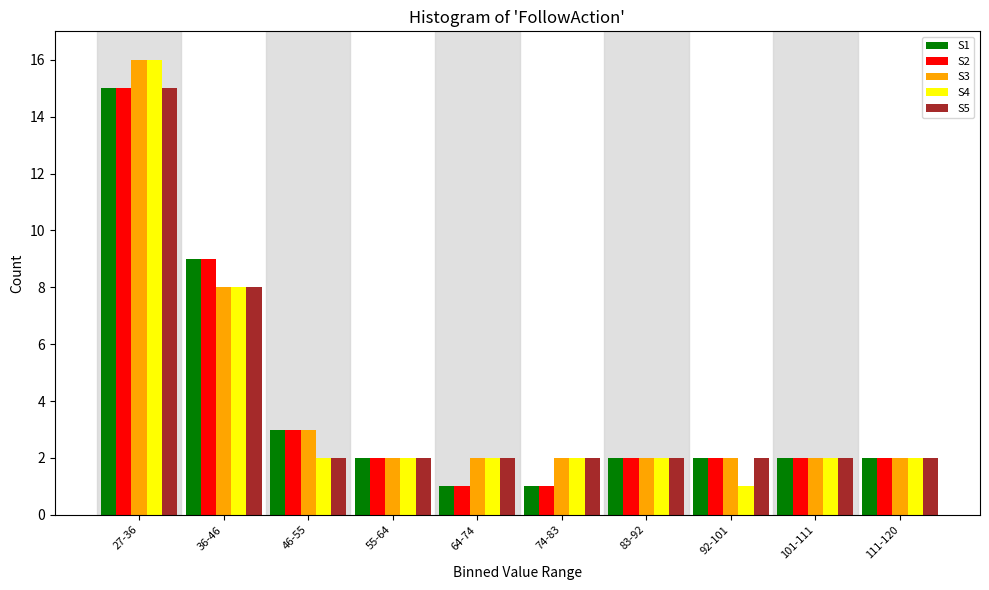

What is the total value across all series at 101-111?

10